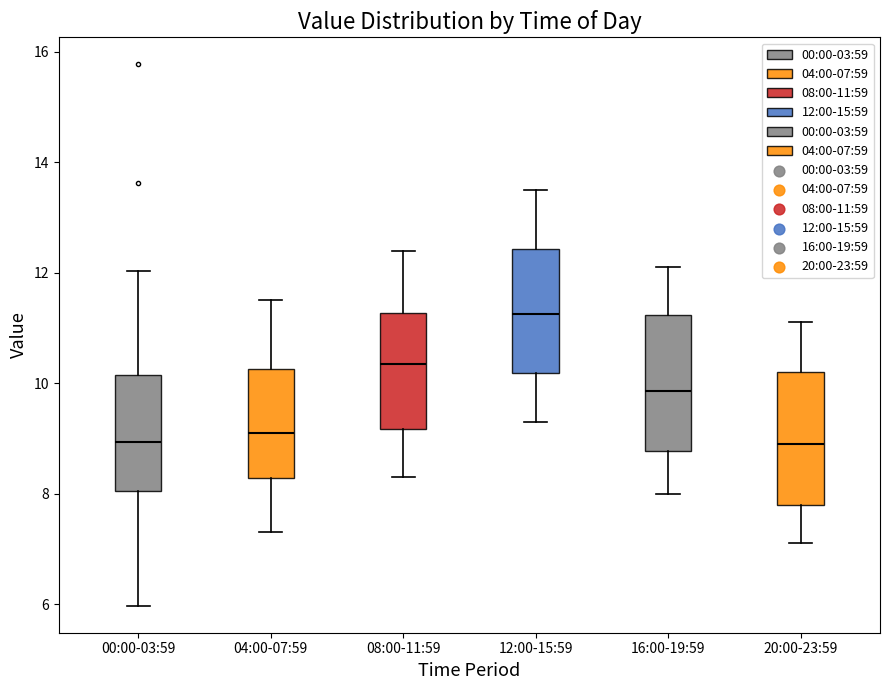

Where is the lower edge of the box for 16:00-19:59 on the y-axis? The values are not printed on the chart, so give them approximately, as read against the axis.

8.8